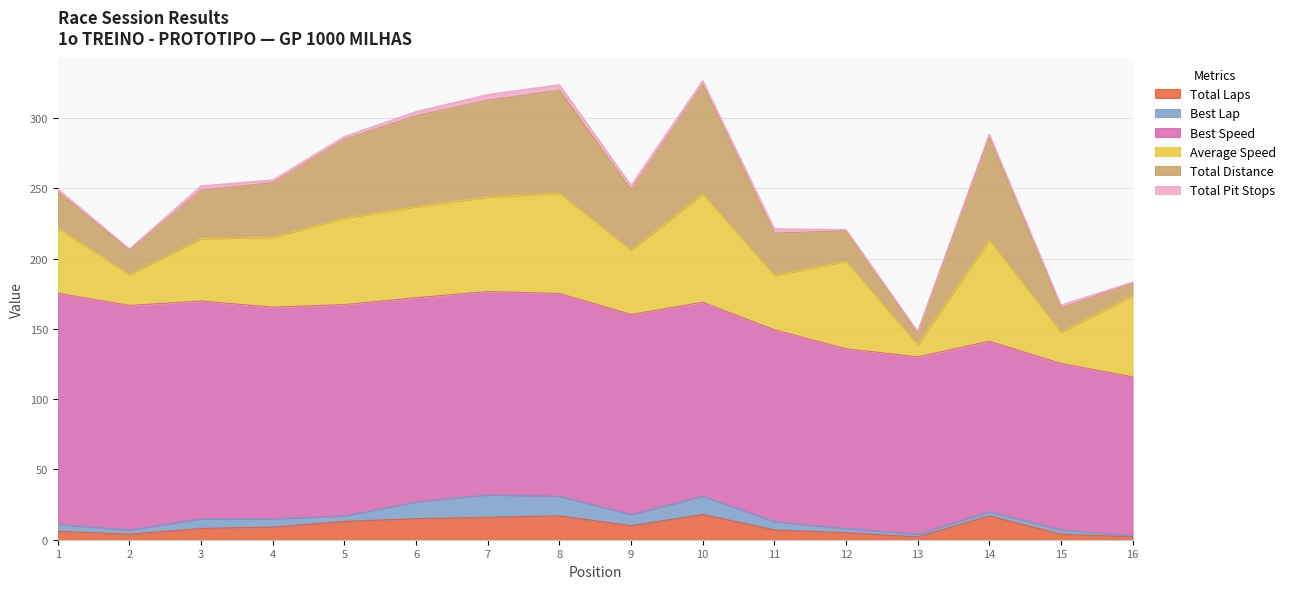

At which label does Total Distance first exceed 38?

4